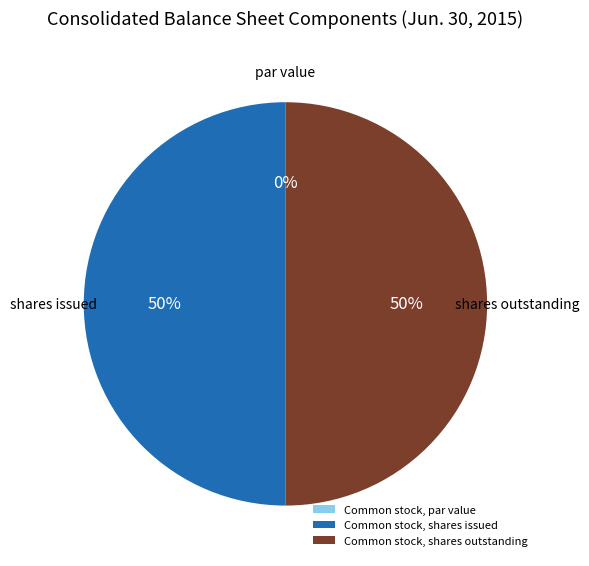

What portion of the pie excludes Common stock, shares issued?

50.0%